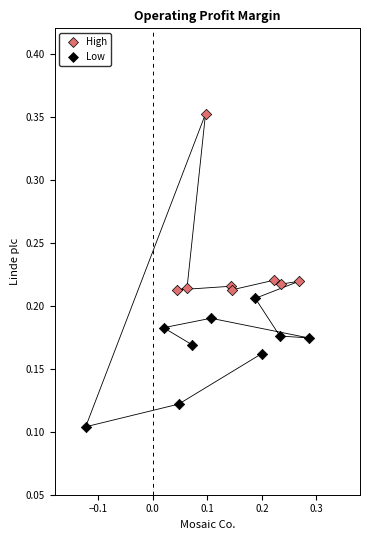

Which series contains the lowest Y value?

Low